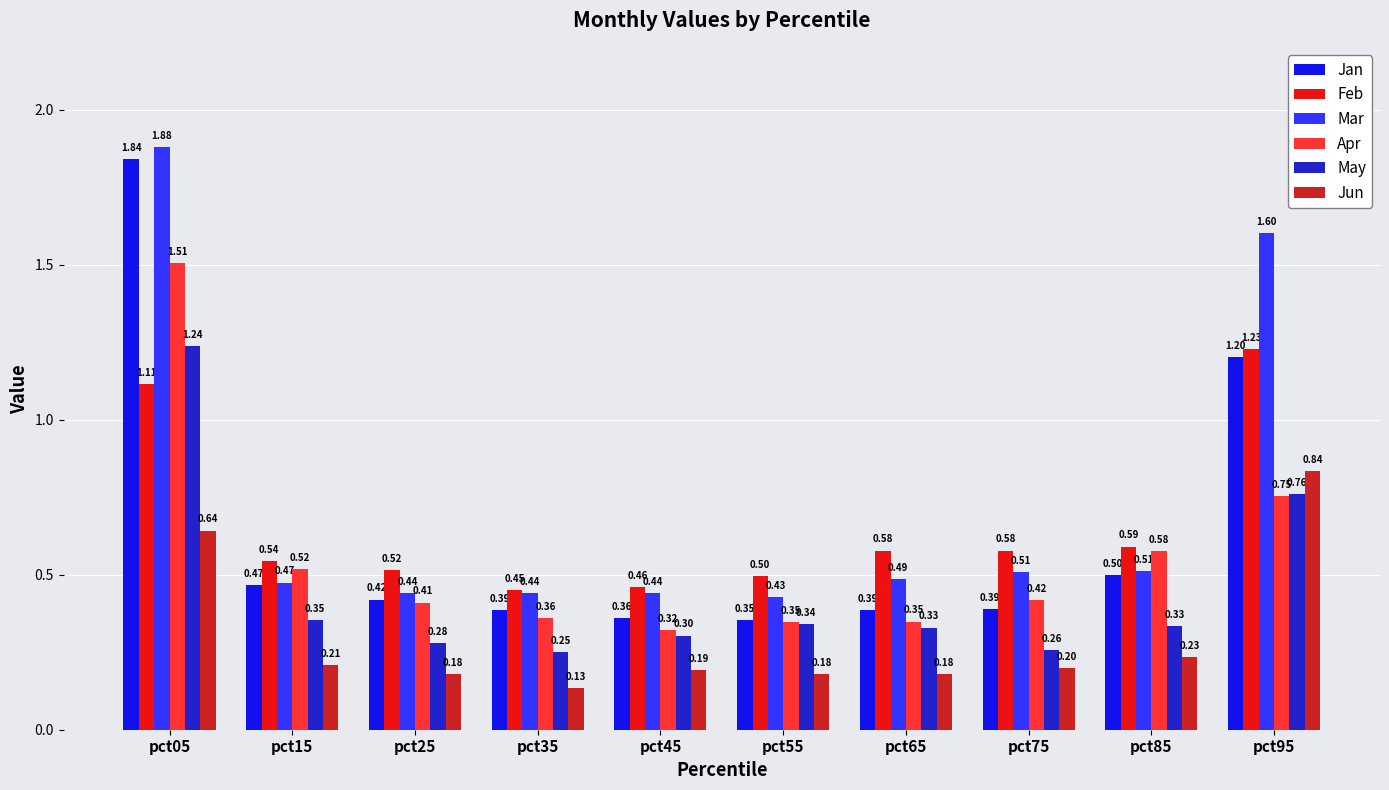

At which label is Jan closest to 1?

pct95